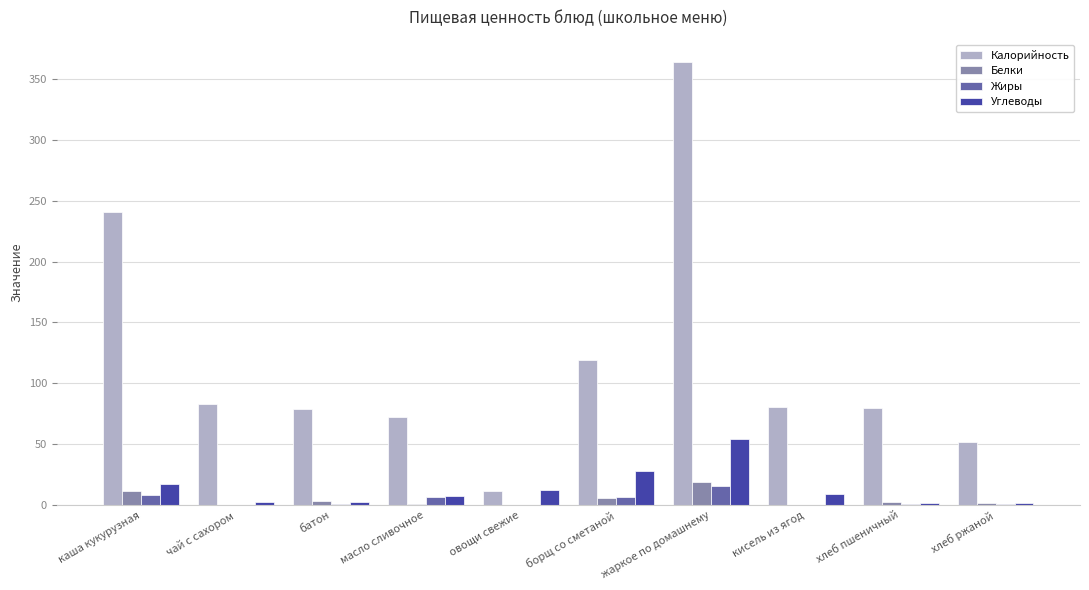

Which series changed the most between батон and жаркое по домашнему?

Калорийность